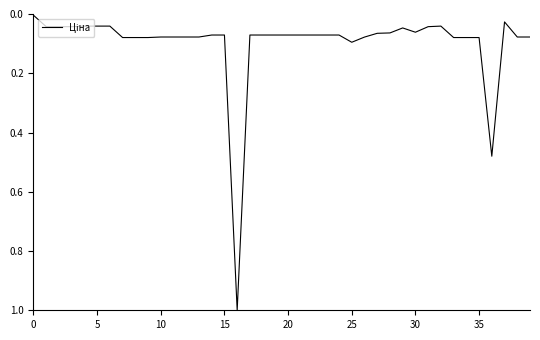

What is the maximum value shown in the chart?

1.0